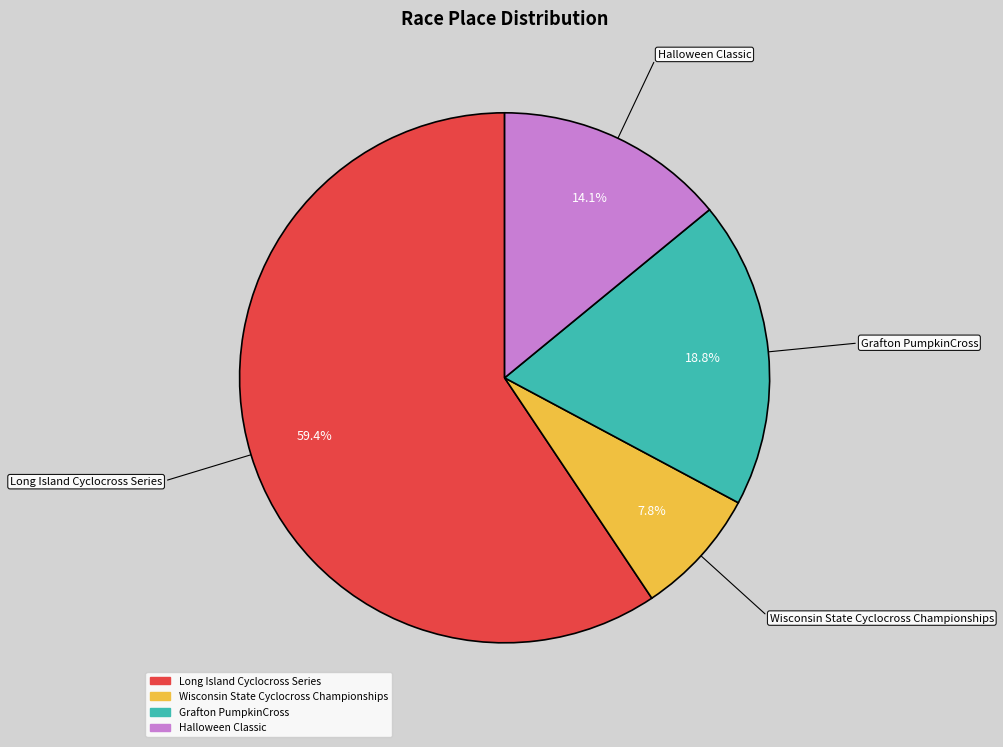

How many slices are in this pie chart?

4